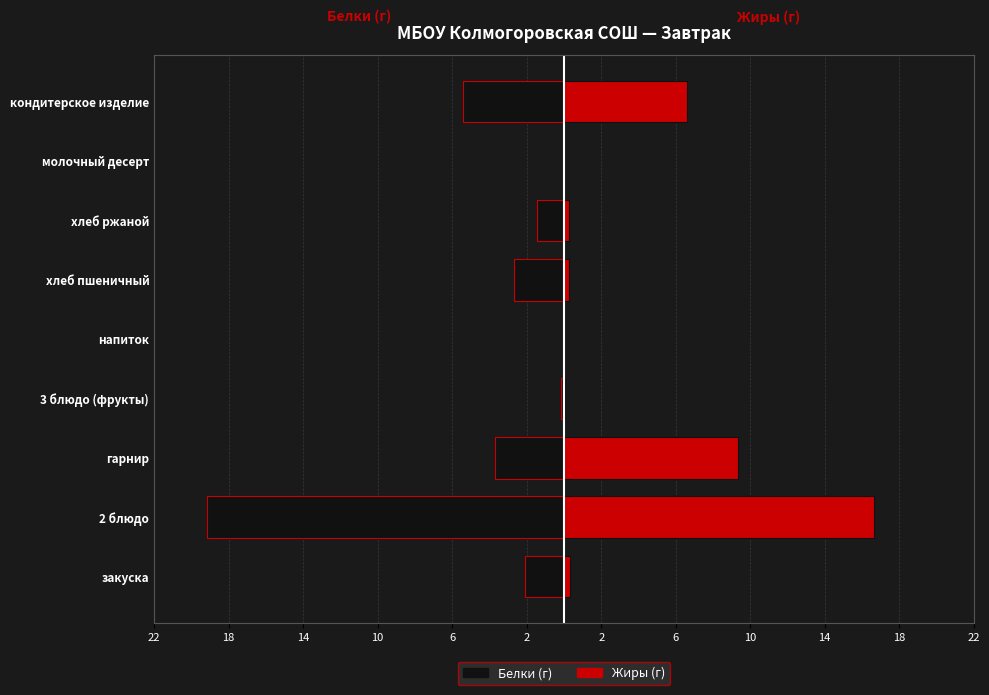

How many categories are shown in the chart?

9